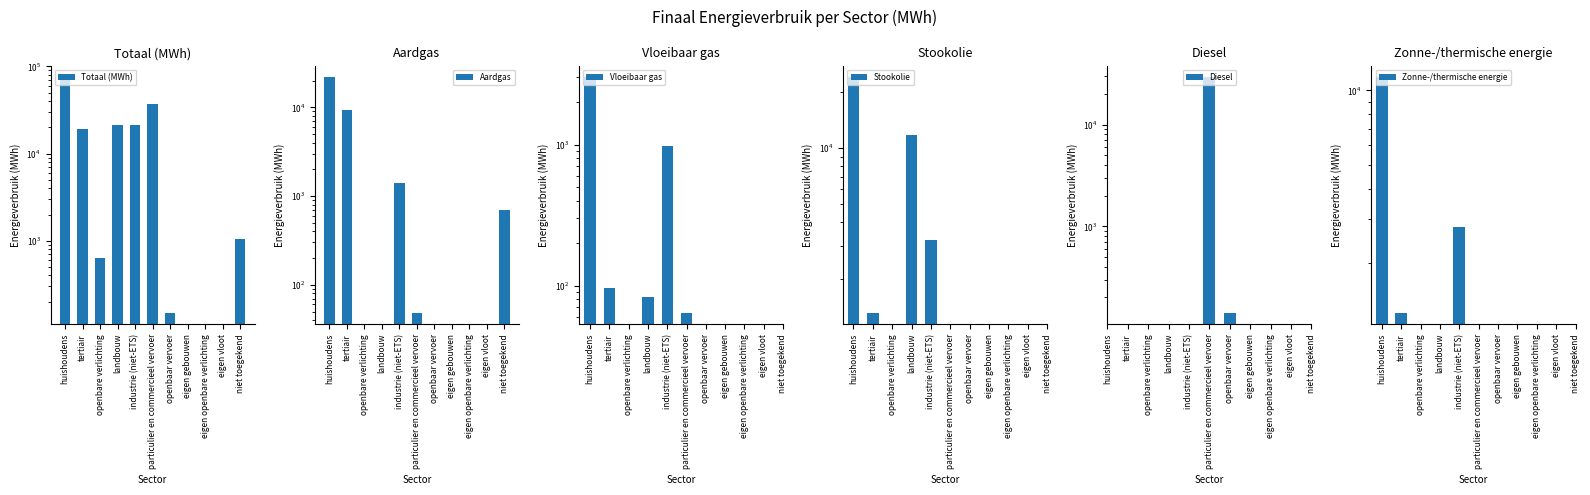

Which series has the widest spread of values?

Totaal (MWh)